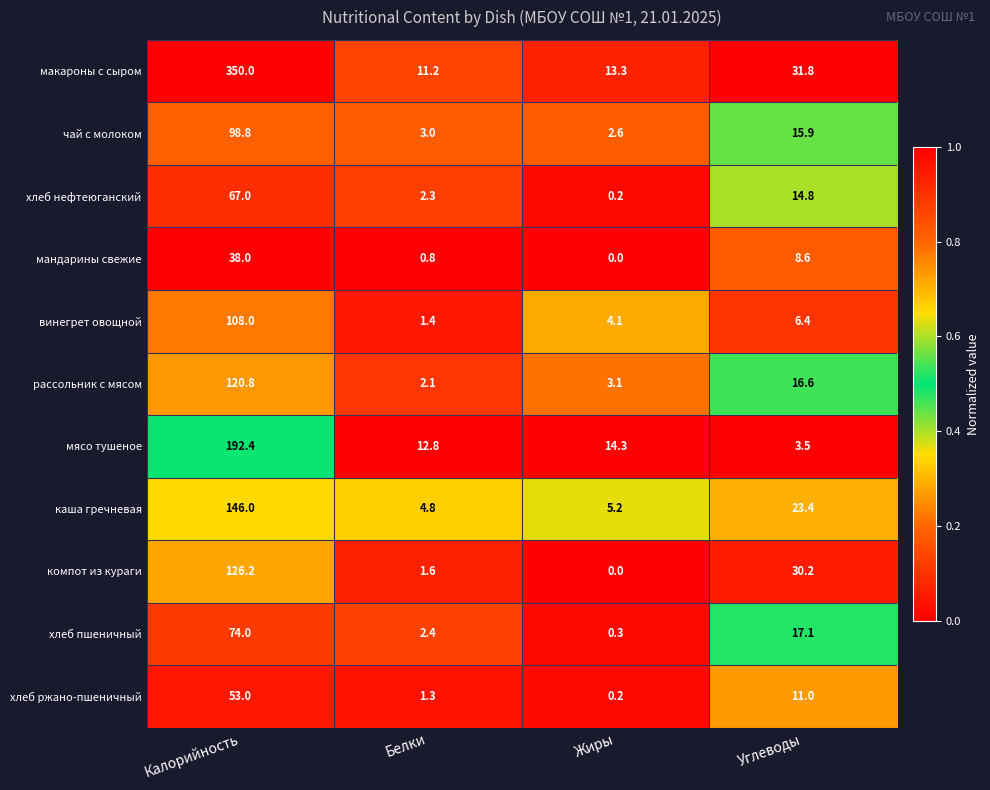

What is the maximum value shown in the chart?

350.0